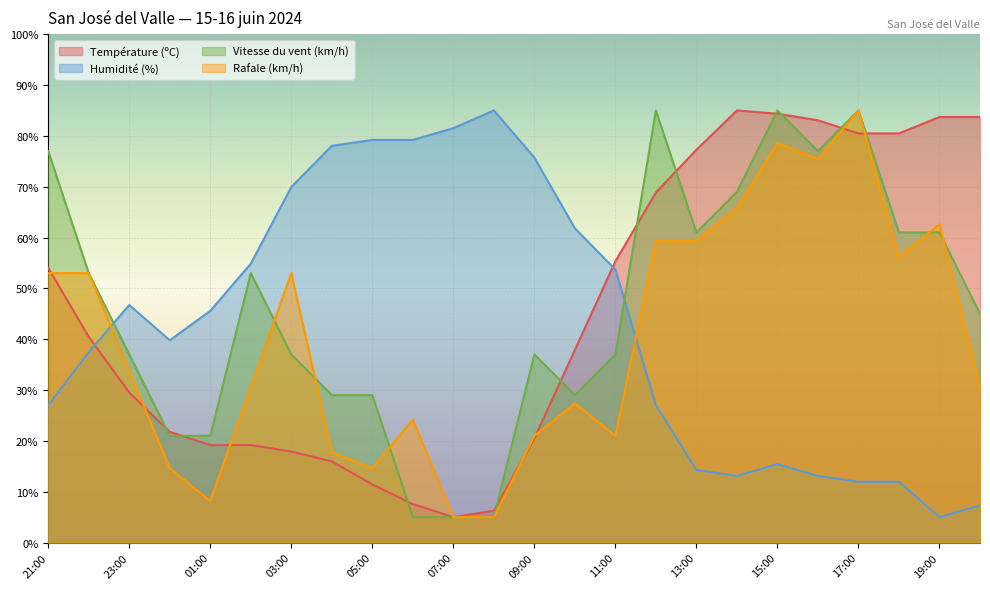

What is the difference between the Température (ºC) values at 19:00 and 11:00?

28.4